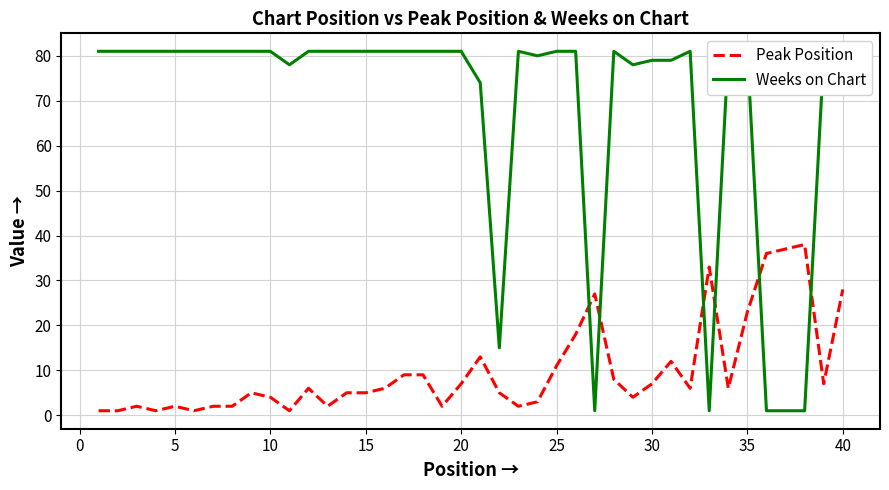

What is the maximum value for Peak Position?

38